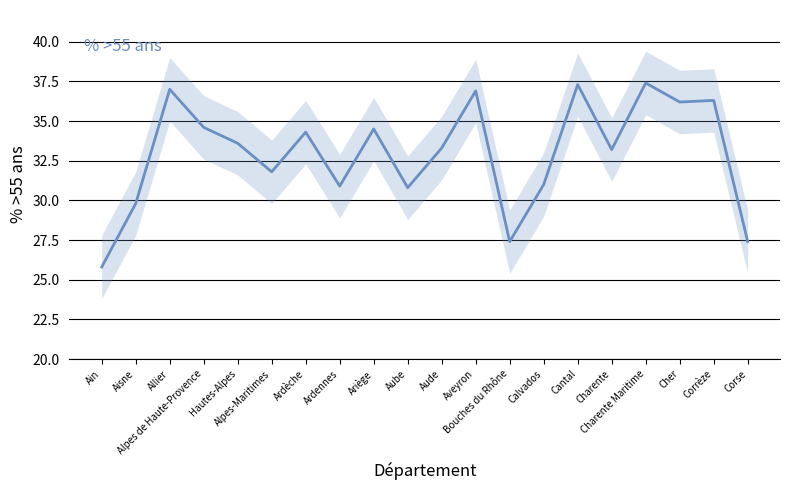

How many points are higher than both their immediate neighbors (excluding endpoints)?

7